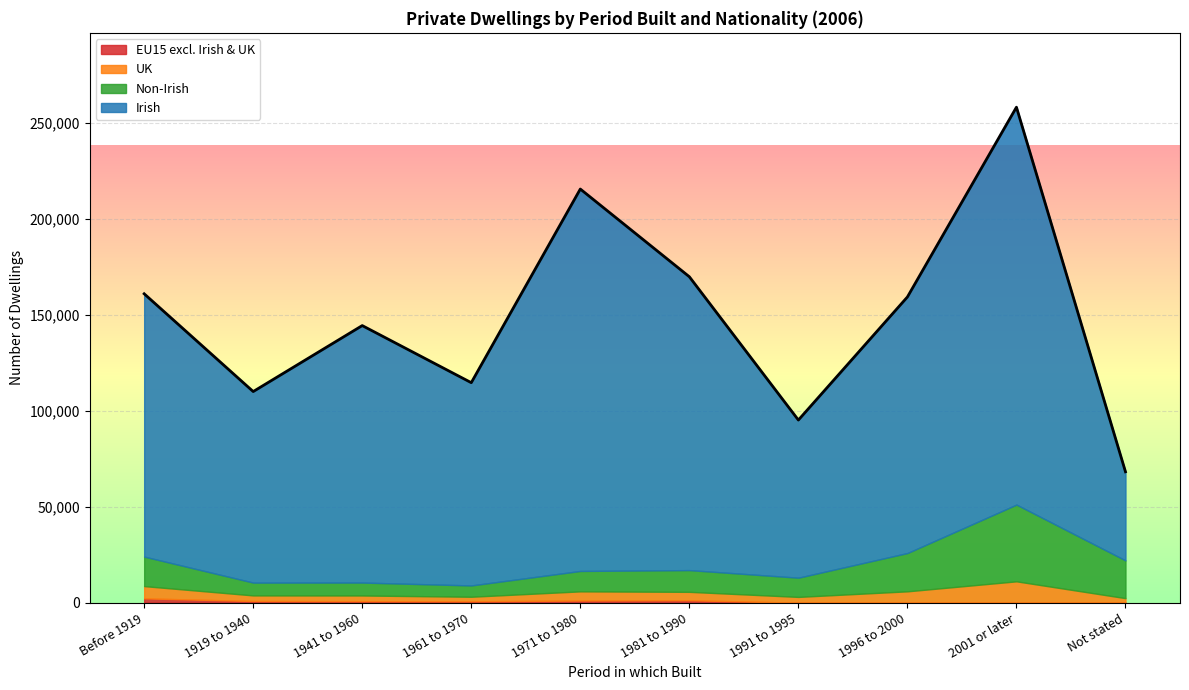

How many interior local valleys does the Non-Irish series have?

3